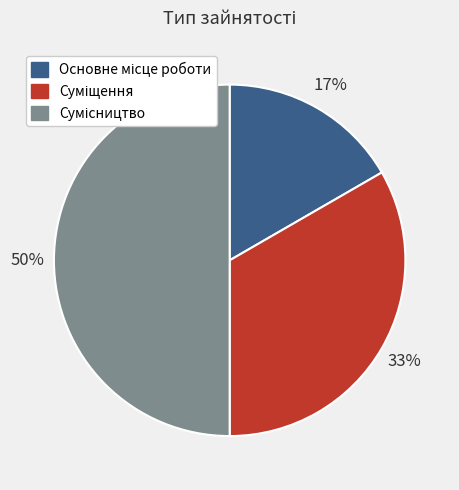

How many slices are in this pie chart?

3